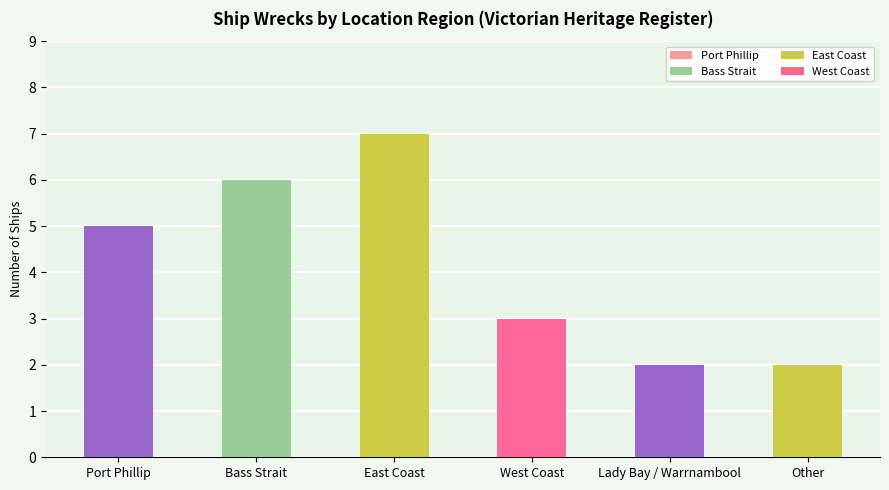

How many categories are shown in the chart?

6